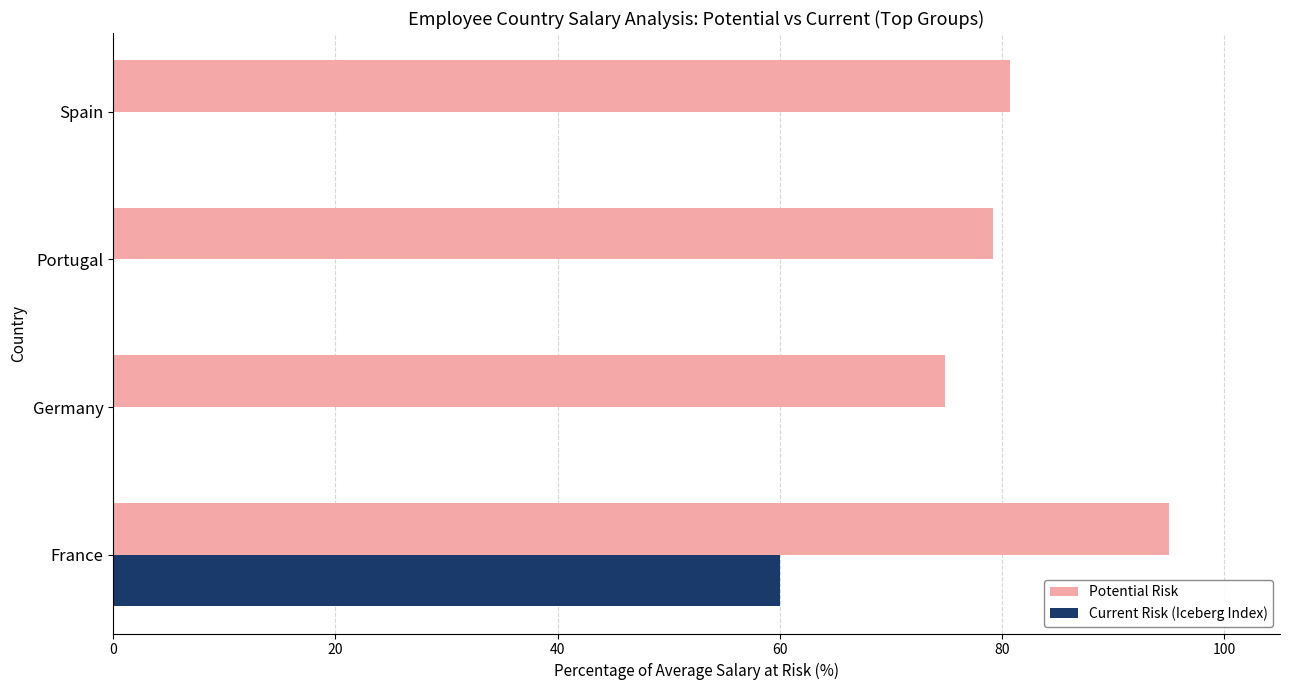

True or false: Current Risk (Iceberg Index) has a value of 60.0 at France.

True